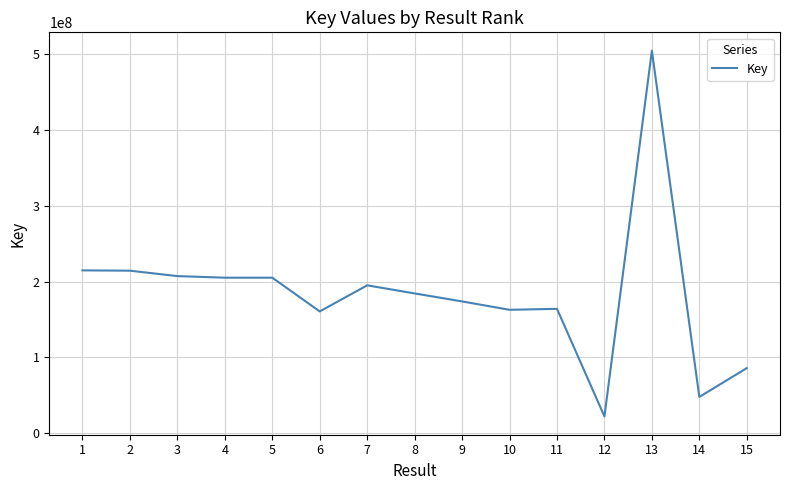

What is the difference between the values at 15 and 6?

74866666